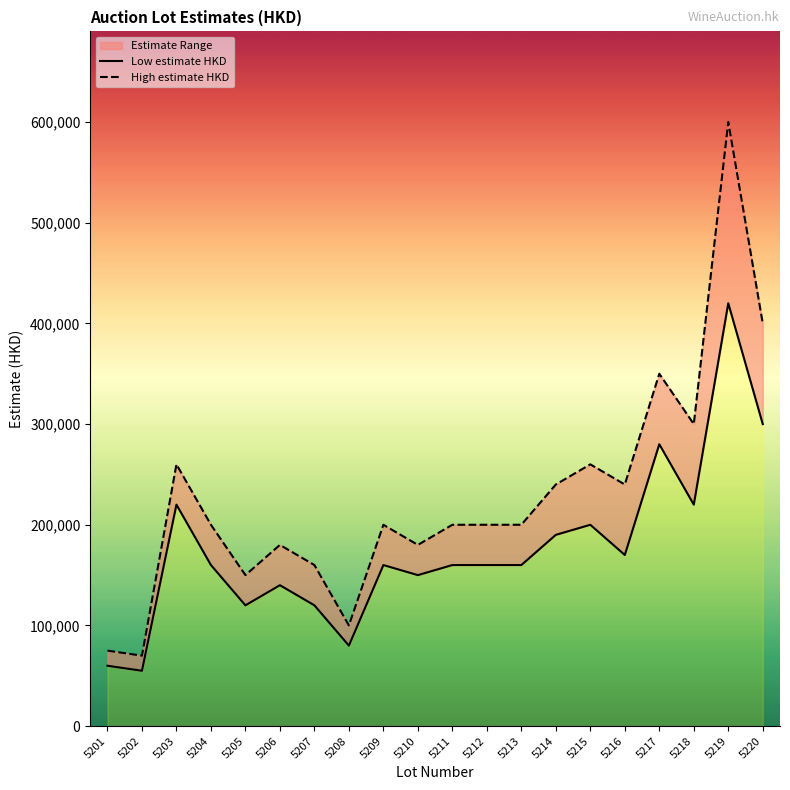

Reading left to right, transcribe all the data shown in this chart.

Low estimate HKD: 5201=60000	5202=55000	5203=220000	5204=160000	5205=120000	5206=140000	5207=120000	5208=80000	5209=160000	5210=150000	5211=160000	5212=160000	5213=160000	5214=190000	5215=200000	5216=170000	5217=280000	5218=220000	5219=420000	5220=300000
High estimate HKD: 5201=75000	5202=70000	5203=260000	5204=200000	5205=150000	5206=180000	5207=160000	5208=100000	5209=200000	5210=180000	5211=200000	5212=200000	5213=200000	5214=240000	5215=260000	5216=240000	5217=350000	5218=300000	5219=600000	5220=400000